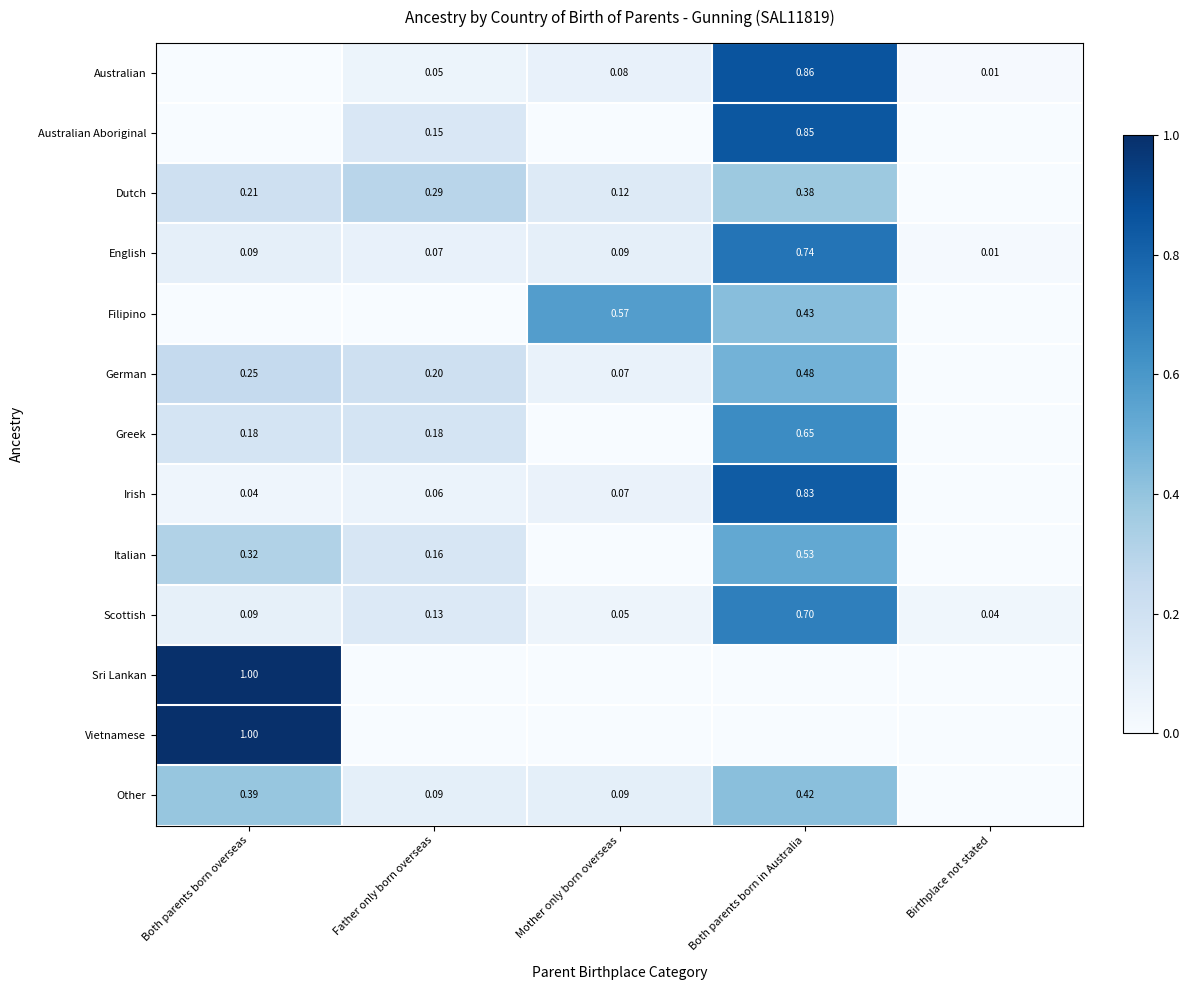

Which category has the highest value in the Scottish series?

Both parents born in Australia